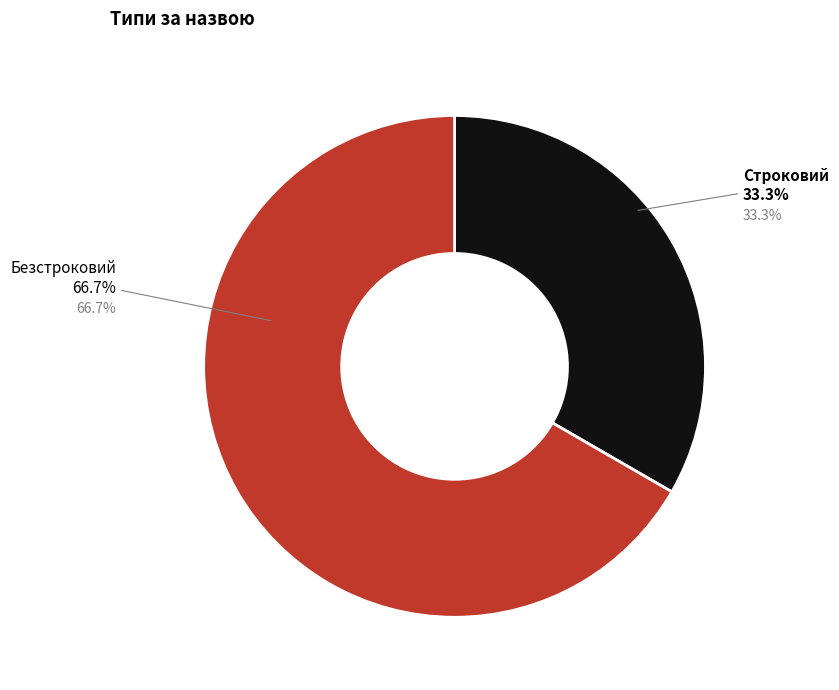

True or false: Безстроковий accounts for 67% of the total.

True